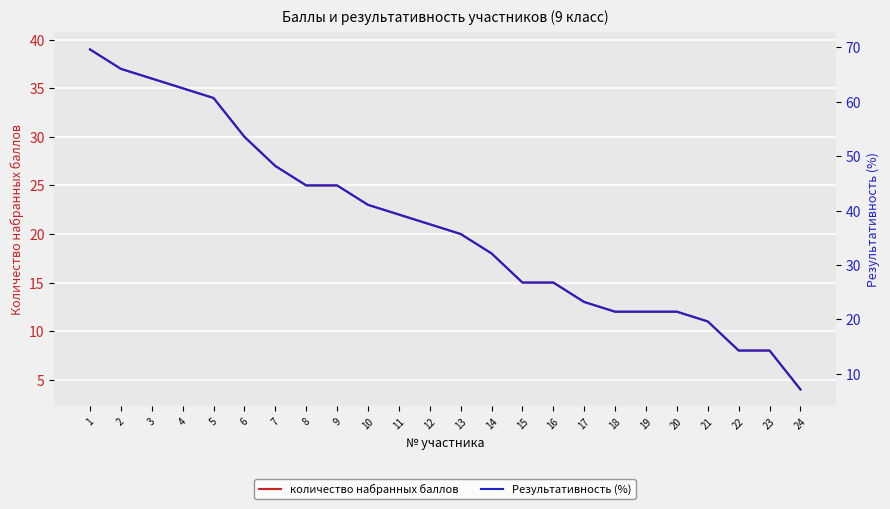

What is the greatest value displayed?

69.6